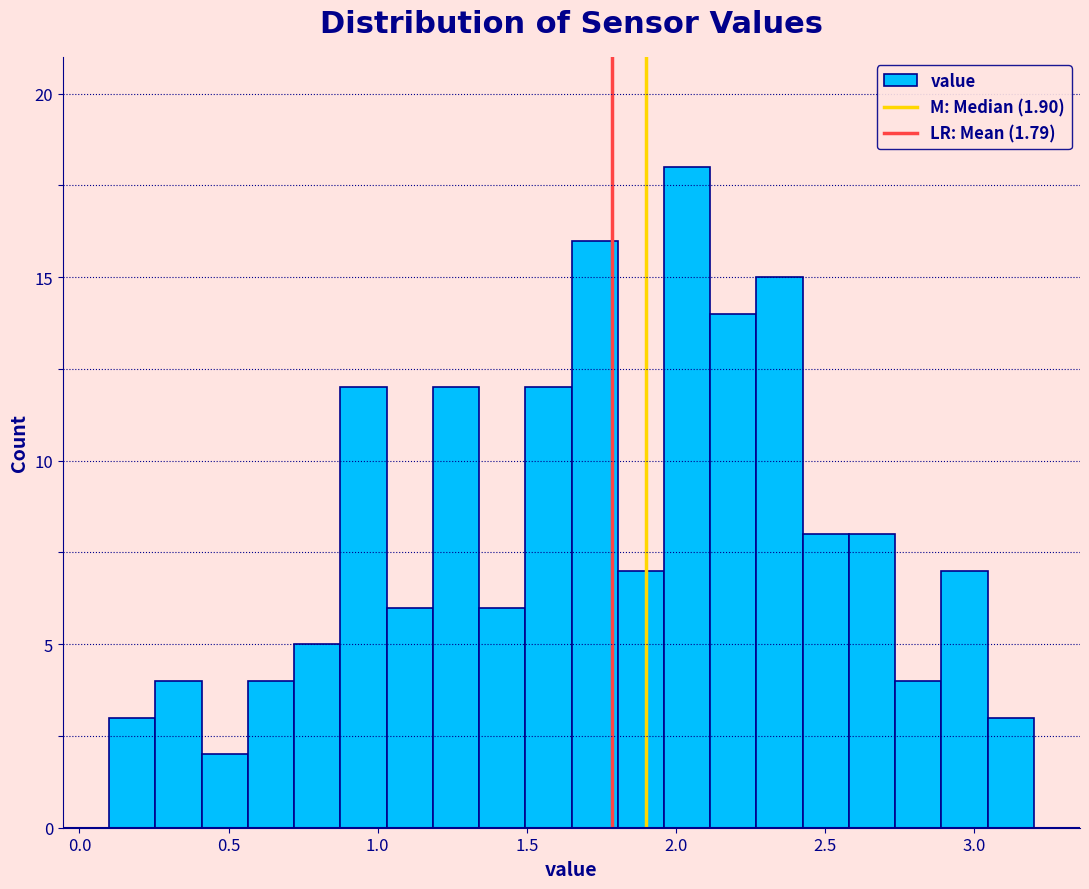

Read against the x-axis, roughly where is the centre of the tallest bar?

2.05